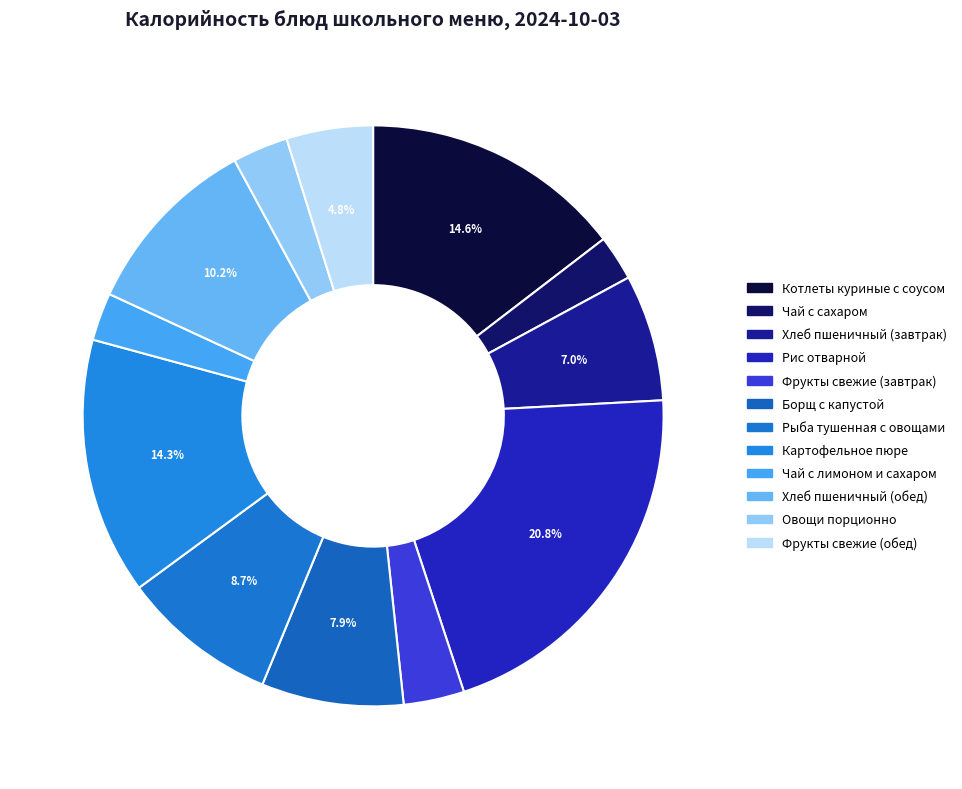

Which slice is the smallest?

Чай с сахаром